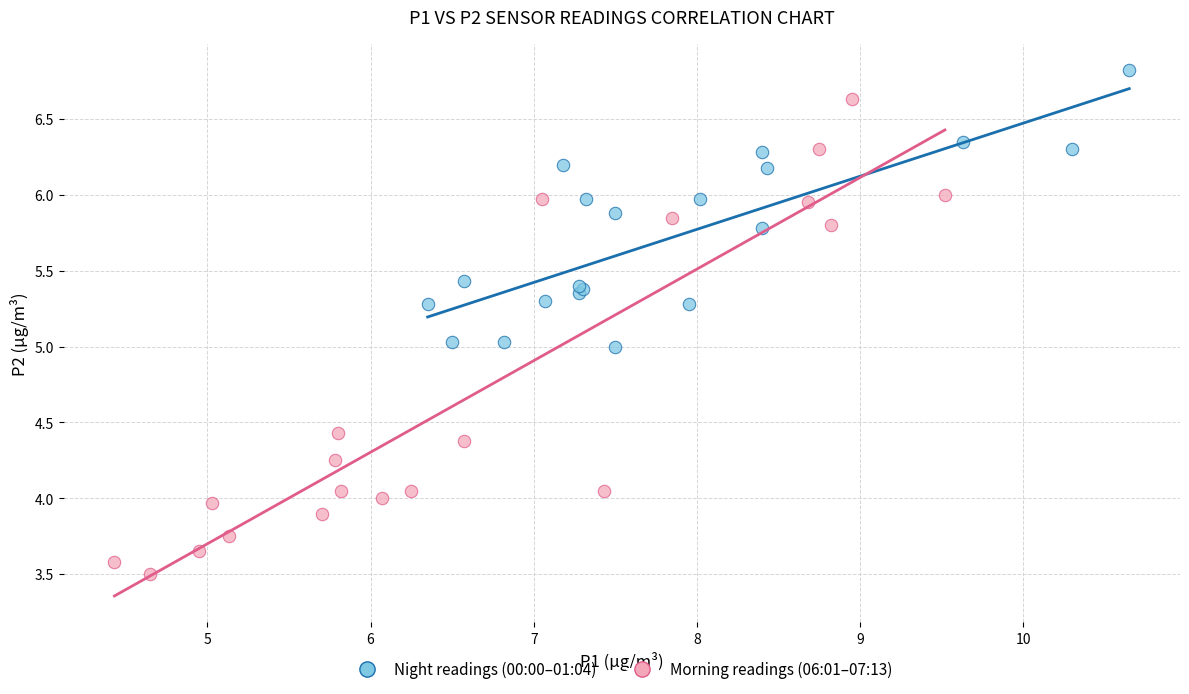

What are all the series names shown in the legend?

Night readings (00:00–01:04), Morning readings (06:01–07:13)